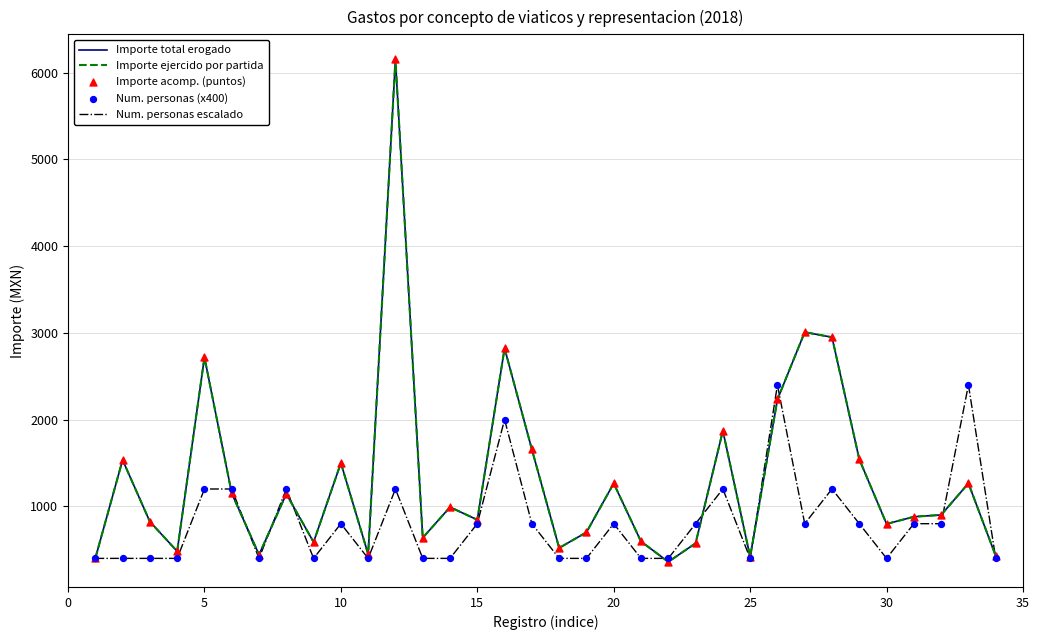

Does the chart have visible grid lines?

Yes